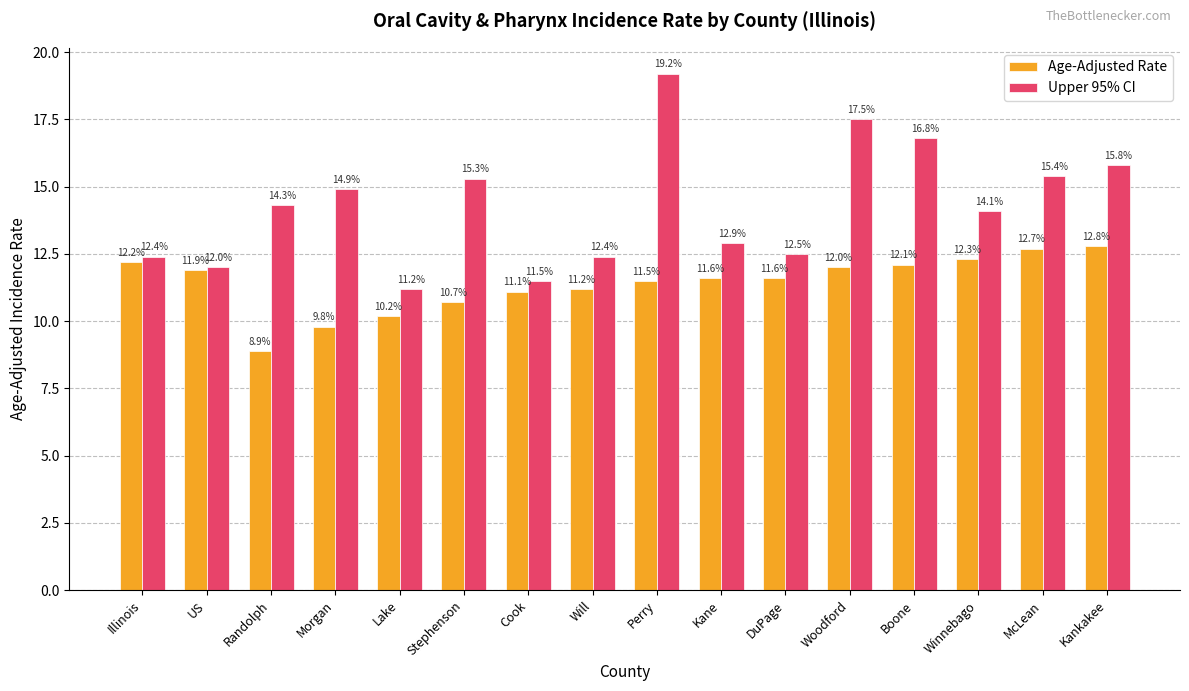

What is the highest value of the Age-Adjusted Rate series?

12.8